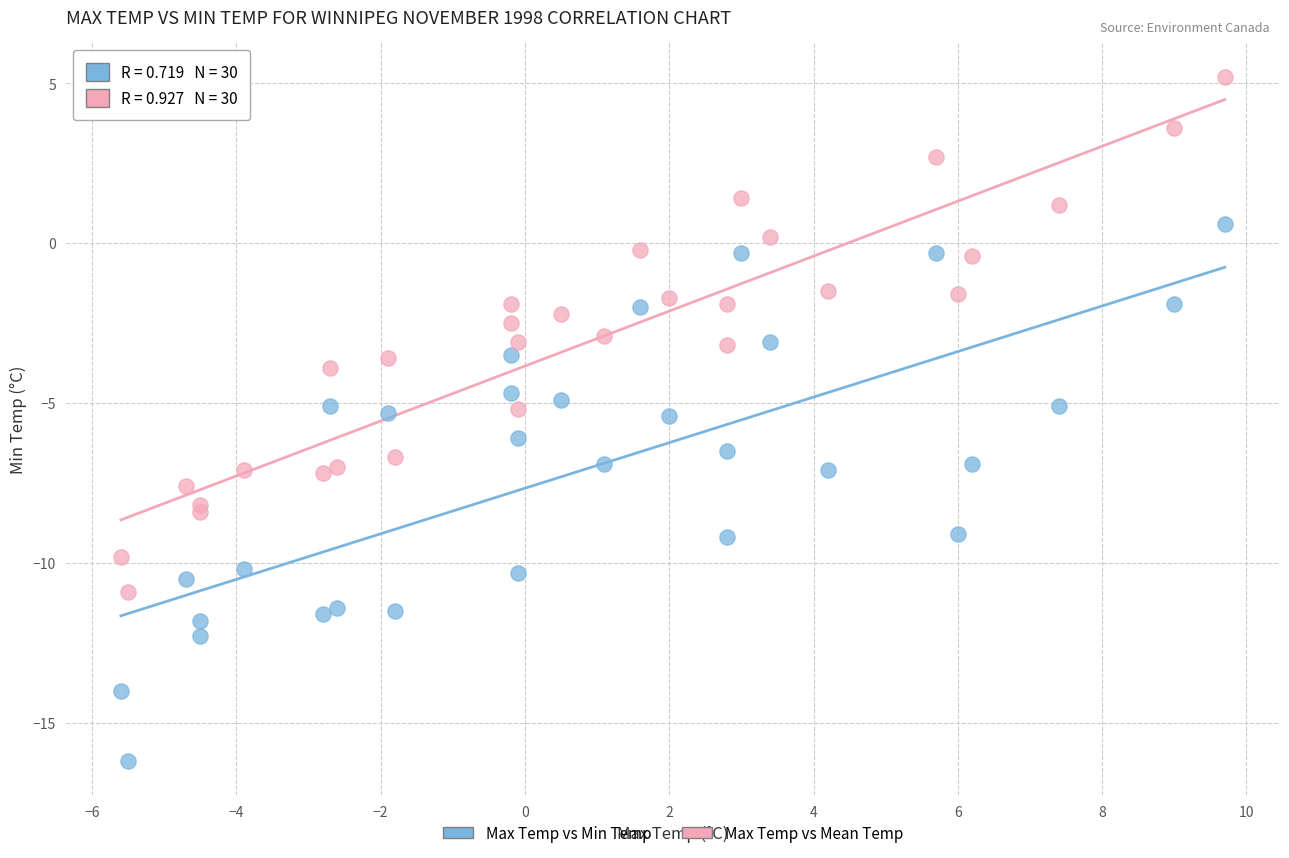

Which series contains the highest Y value?

Max Temp vs Mean Temp